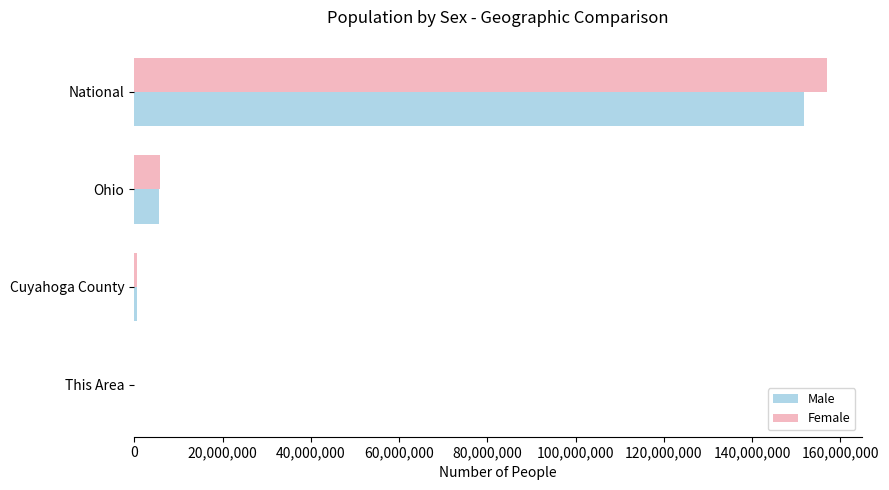

Which series changed the most between Ohio and National?

Female